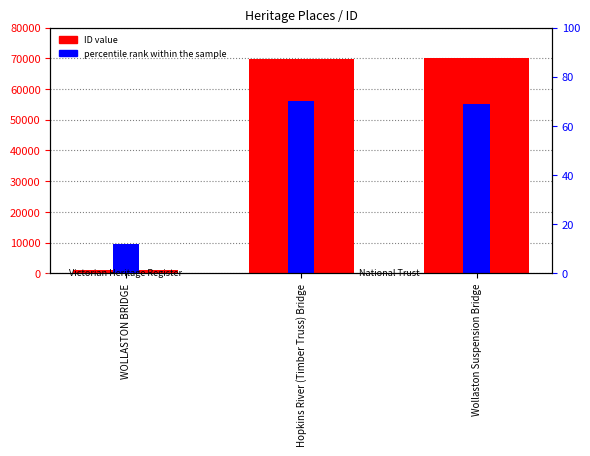

What is the value of the ID value bar at the 1st from the left?

1202